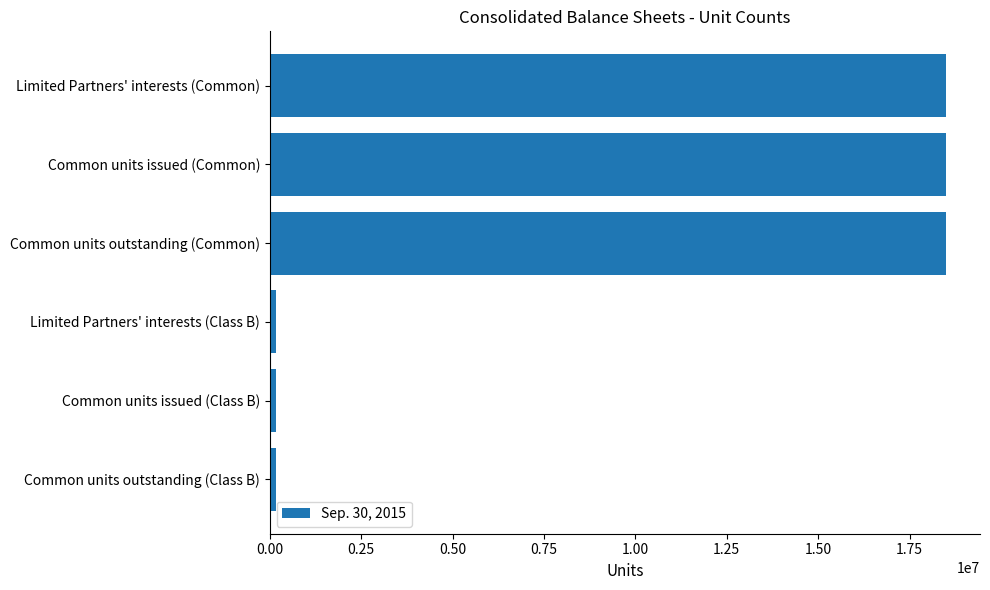

What is the difference between the second highest and second lowest values?

18317504